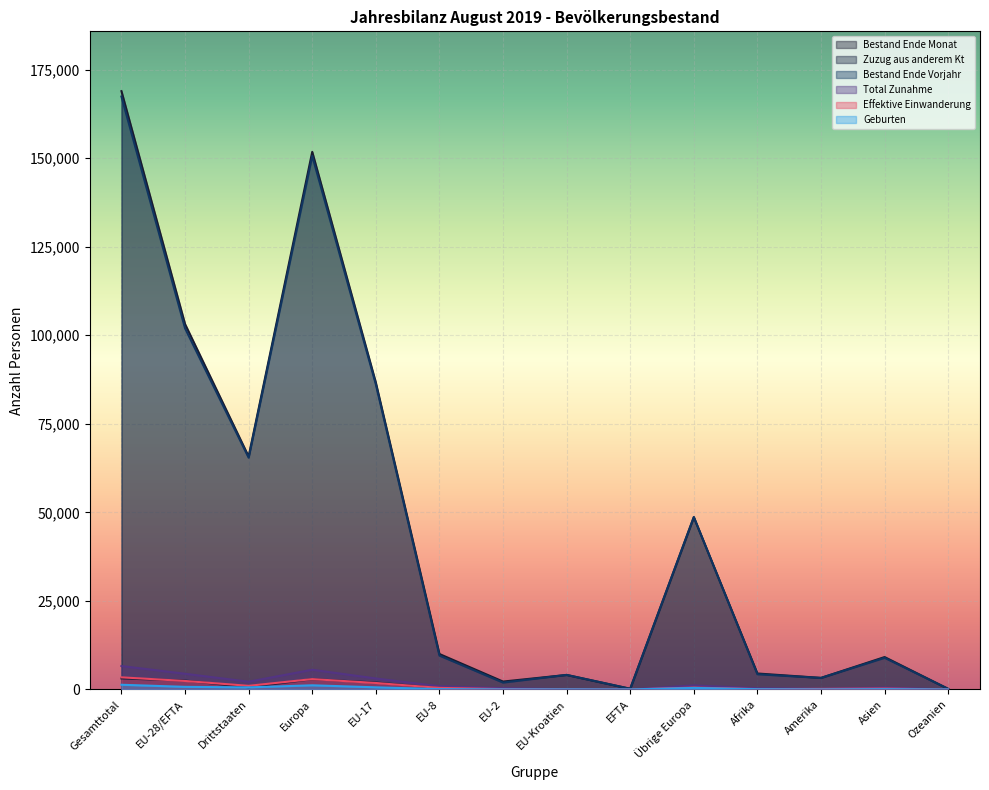

What are all the series names shown in the legend?

Bestand Ende Monat, Zuzug aus anderem Kt, Bestand Ende Vorjahr, Total Zunahme, Effektive Einwanderung, Geburten